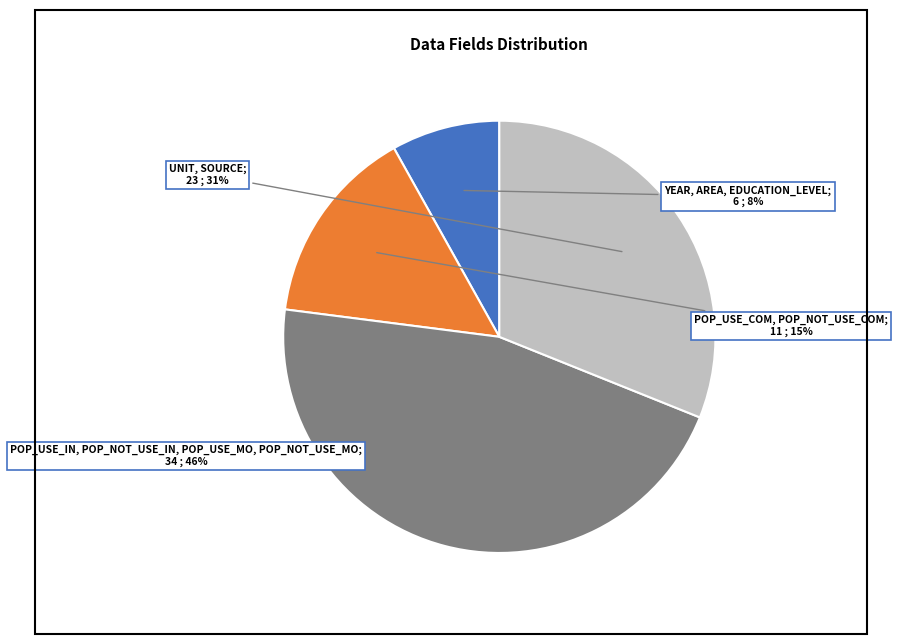

Is there any slice that represents more than half of the pie?

No